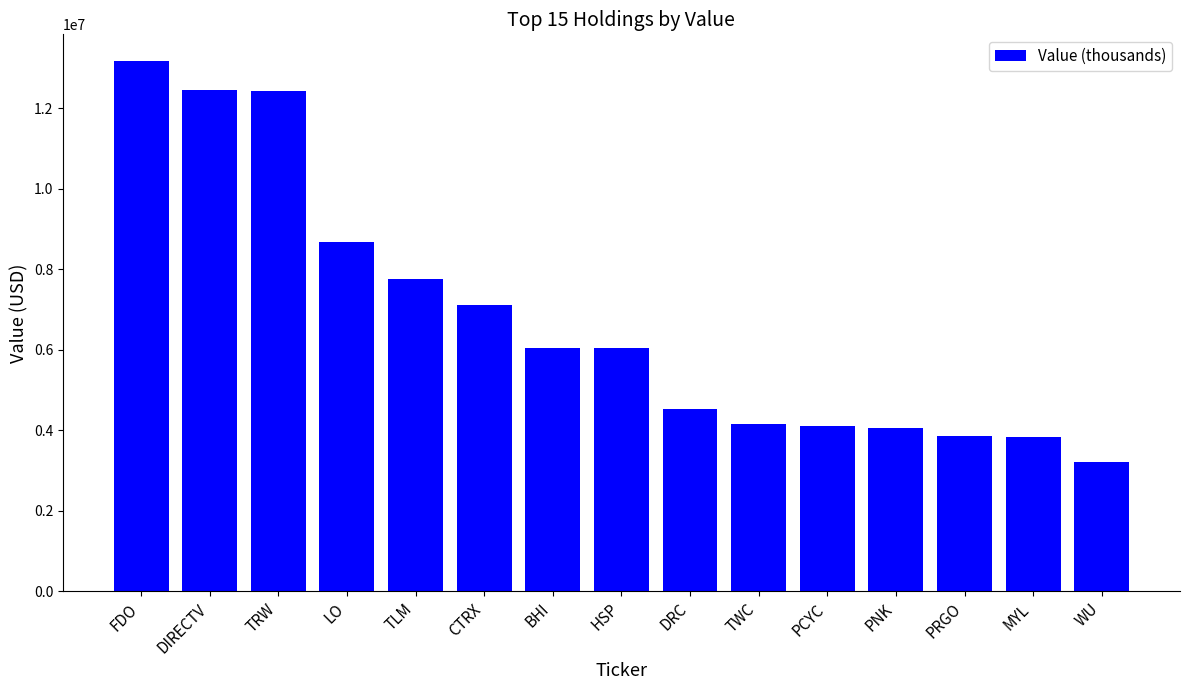

Which category has the highest value across all series?

FDO